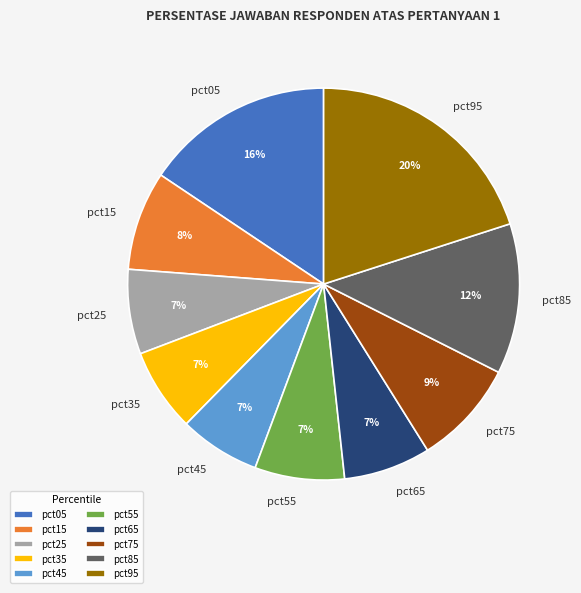

Which has a higher value, pct35 or pct15?

pct15